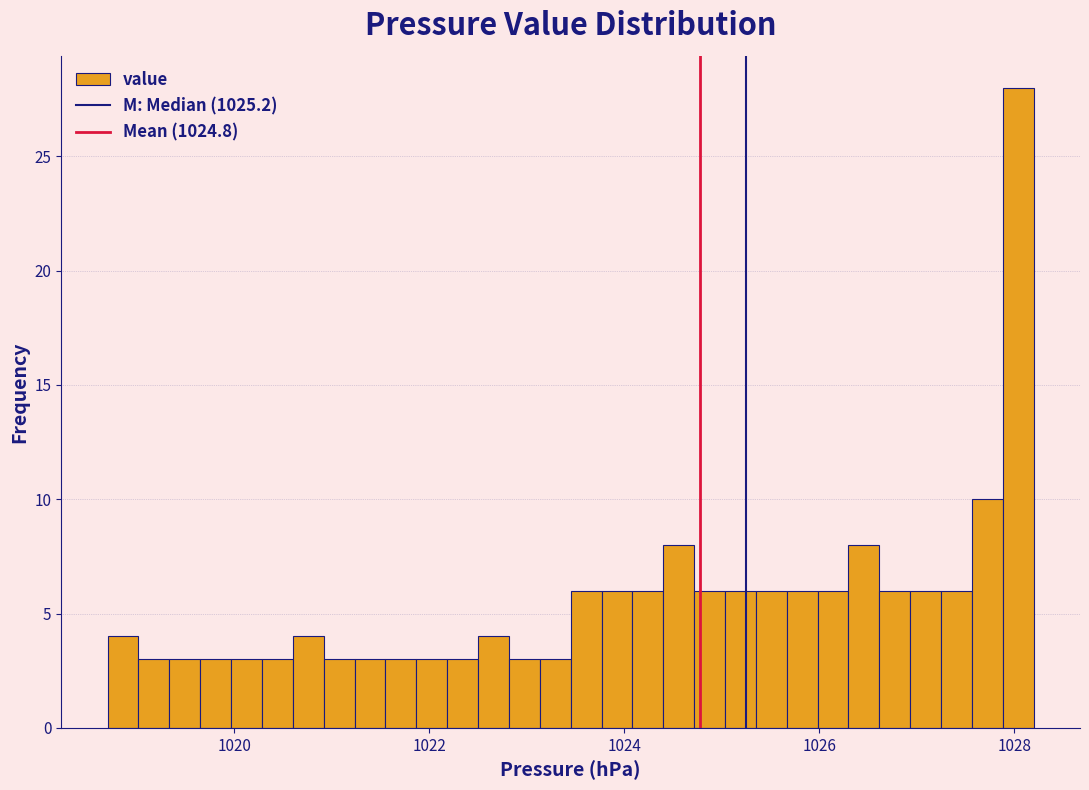

Around what value on the x-axis is the tallest bar? Give the approximate position of its centre, as read against the axis.

1028.0